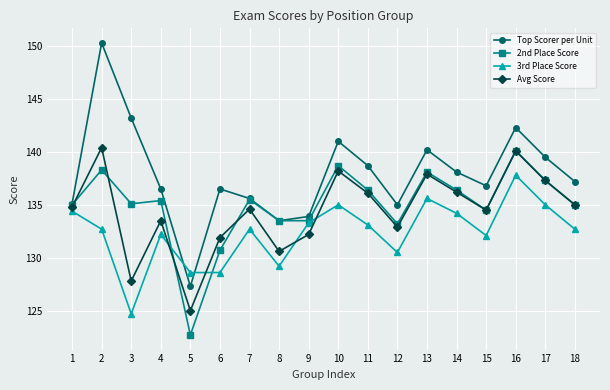

Count the number of categories in the chart.

18